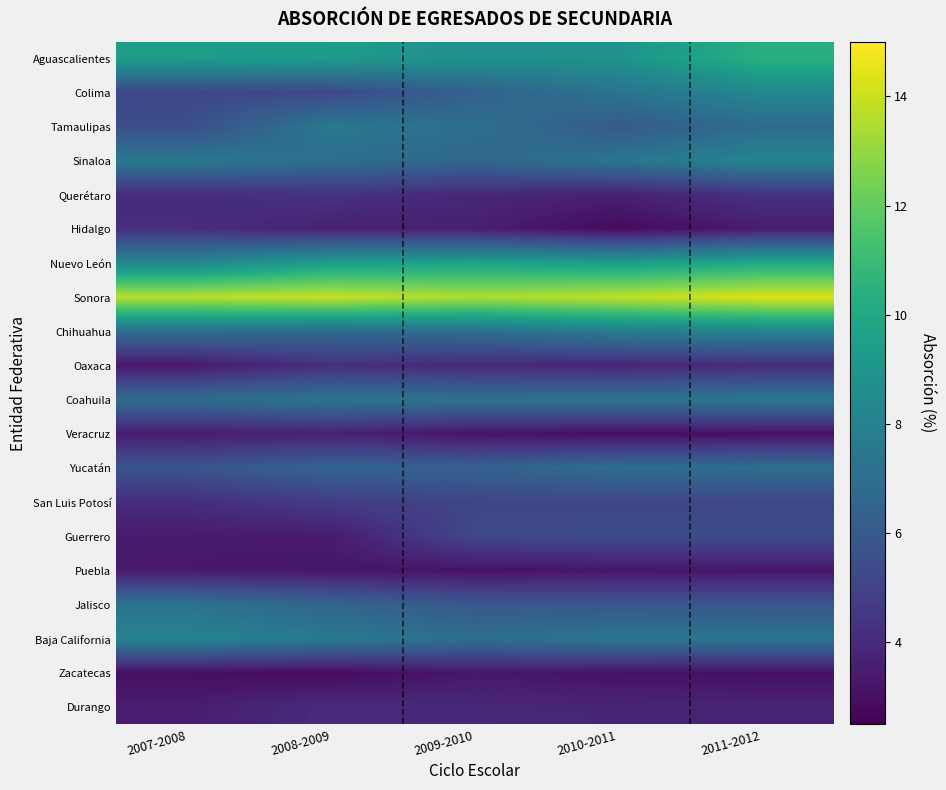

Reading left to right, what are all the values shown in this chart?

Aguascalientes: 2007-2008=9.5	2008-2009=9.3	2009-2010=8.8	2010-2011=8.9	2011-2012=10.4
Colima: 2007-2008=5.2	2008-2009=5.2	2009-2010=6.4	2010-2011=7.3	2011-2012=8.3
Tamaulipas: 2007-2008=5.5	2008-2009=7.5	2009-2010=7.0	2010-2011=6.0	2011-2012=6.9
Sinaloa: 2007-2008=7.6	2008-2009=7.0	2009-2010=6.6	2010-2011=7.4	2011-2012=8.2
Querétaro: 2007-2008=4.1	2008-2009=4.3	2009-2010=3.9	2010-2011=3.6	2011-2012=4.3
Hidalgo: 2007-2008=4.2	2008-2009=3.6	2009-2010=3.6	2010-2011=2.8	2011-2012=3.5
Nuevo León: 2007-2008=8.3	2008-2009=9.5	2009-2010=9.7	2010-2011=9.5	2011-2012=10.0
Sonora: 2007-2008=13.7	2008-2009=13.9	2009-2010=13.5	2010-2011=13.8	2011-2012=14.3
Chihuahua: 2007-2008=6.9	2008-2009=6.7	2009-2010=7.0	2010-2011=7.7	2011-2012=8.1
Oaxaca: 2007-2008=3.3	2008-2009=4.2	2009-2010=3.9	2010-2011=3.8	2011-2012=4.1
Coahuila: 2007-2008=6.9	2008-2009=7.3	2009-2010=7.2	2010-2011=7.3	2011-2012=7.5
Veracruz: 2007-2008=3.5	2008-2009=3.6	2009-2010=3.2	2010-2011=3.0	2011-2012=3.0
Yucatán: 2007-2008=5.8	2008-2009=6.5	2009-2010=6.3	2010-2011=7.0	2011-2012=7.1
San Luis Potosí: 2007-2008=4.1	2008-2009=4.7	2009-2010=5.1	2010-2011=5.1	2011-2012=5.1
Guerrero: 2007-2008=3.4	2008-2009=3.4	2009-2010=5.2	2010-2011=5.4	2011-2012=5.4
Puebla: 2007-2008=3.4	2008-2009=3.3	2009-2010=3.1	2010-2011=3.2	2011-2012=3.3
Jalisco: 2007-2008=7.3	2008-2009=6.6	2009-2010=6.0	2010-2011=5.9	2011-2012=5.8
Baja California: 2007-2008=8.1	2008-2009=7.6	2009-2010=7.0	2010-2011=7.4	2011-2012=7.3
Zacatecas: 2007-2008=3.0	2008-2009=2.8	2009-2010=3.3	2010-2011=3.1	2011-2012=3.1
Durango: 2007-2008=3.5	2008-2009=4.0	2009-2010=3.9	2010-2011=3.8	2011-2012=3.7